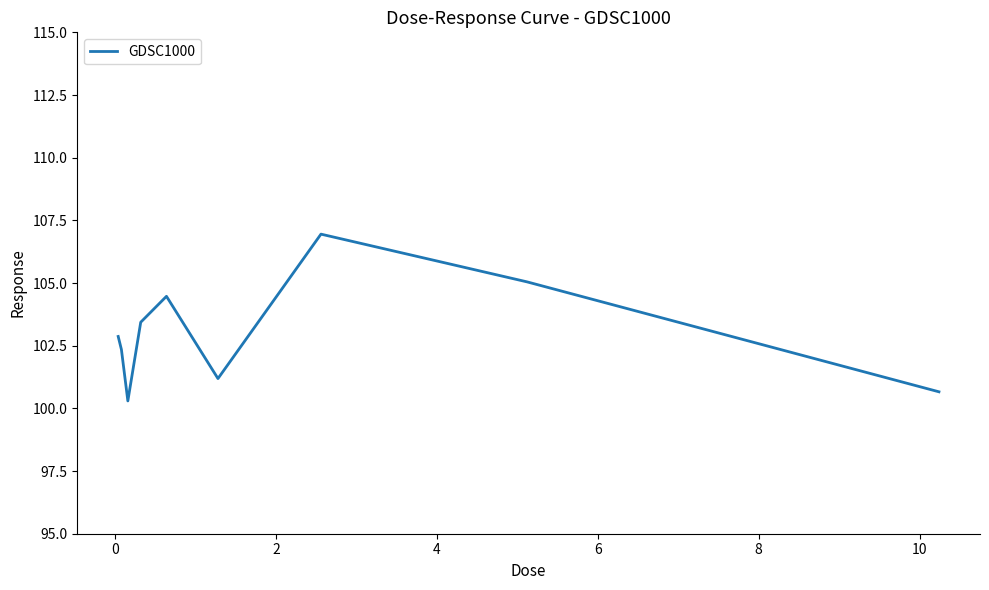

What is the minimum value shown in the chart?

100.3